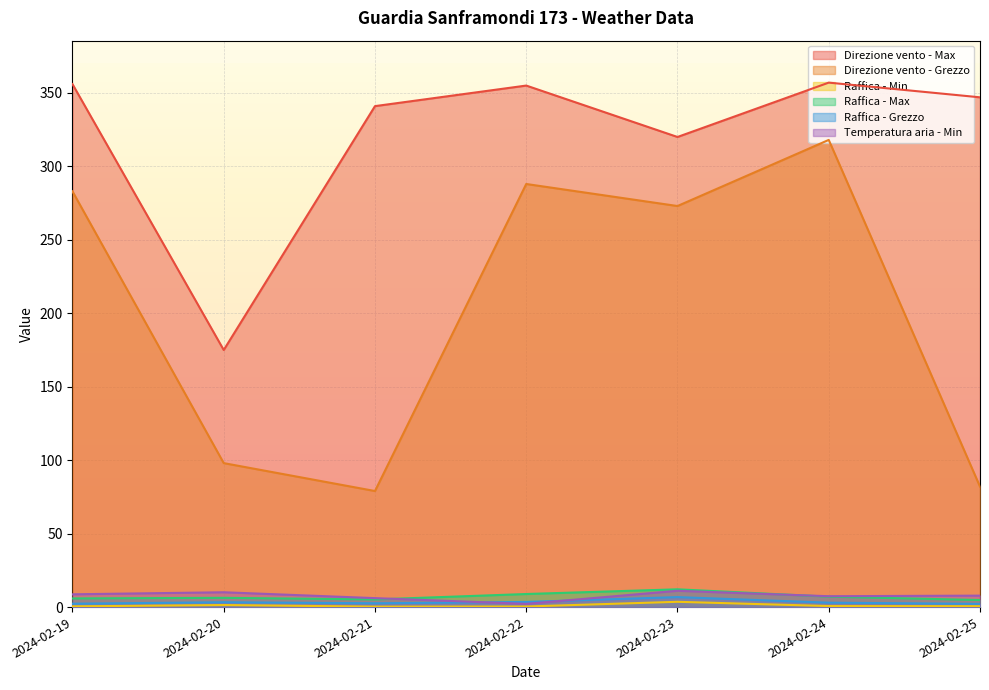

What is the sum of all Raffica - Grezzo values?

23.7